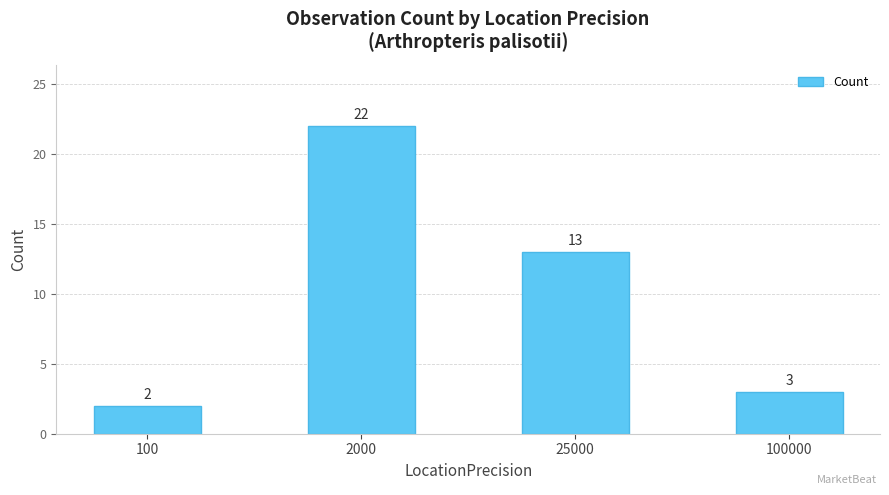

What is the difference between the values at 2000 and 100?

20